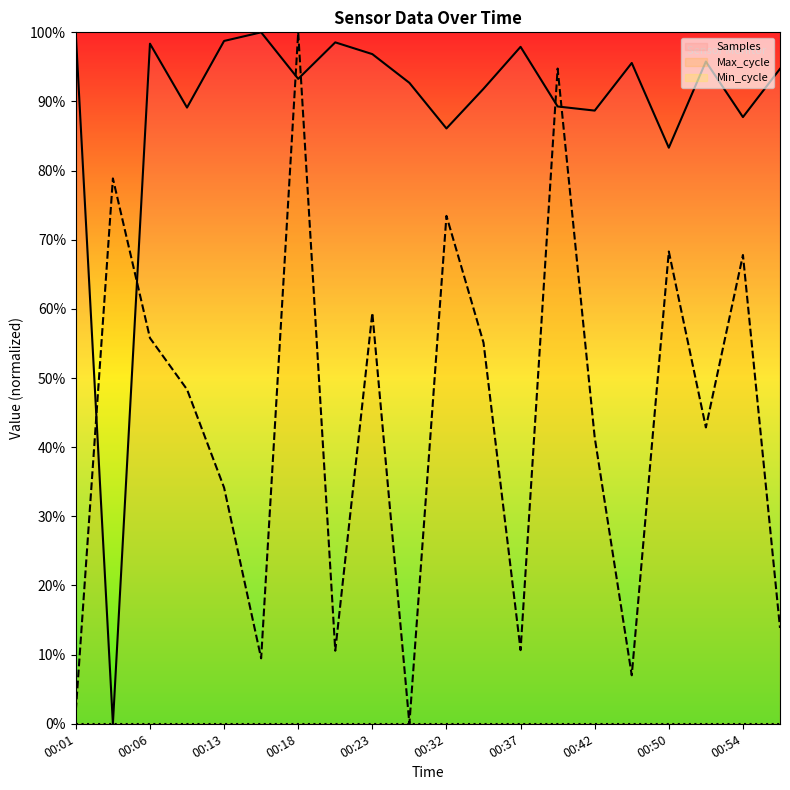

What is the spread (max minus min) of values at 00:37?

97.9